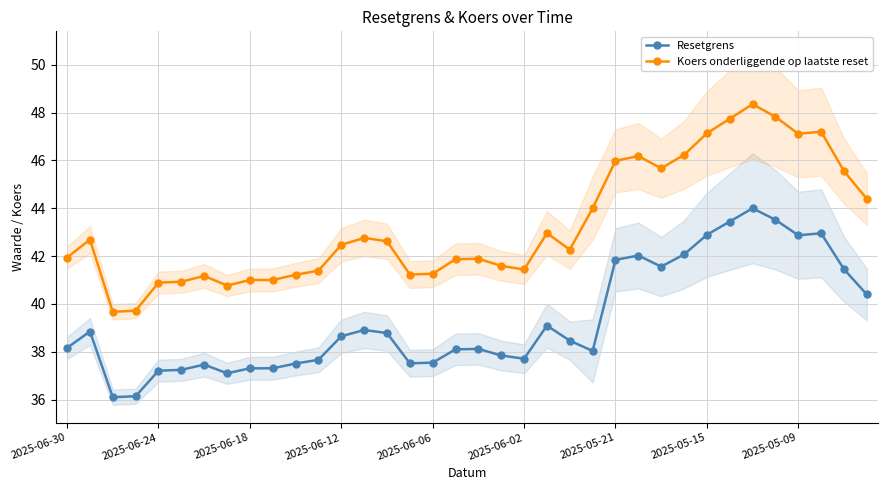

What is the difference between the second highest and second lowest values in the Koers onderliggende op laatste reset series?

8.1